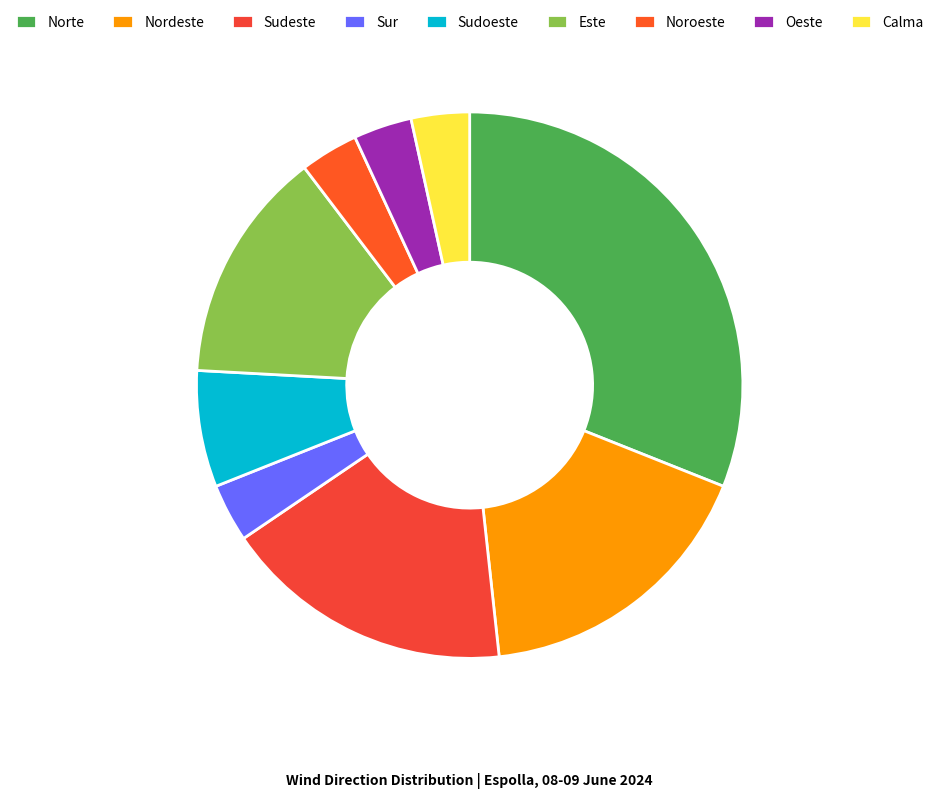

Approximately how many times larger is the value at Noroeste compared to Norte?

0.1